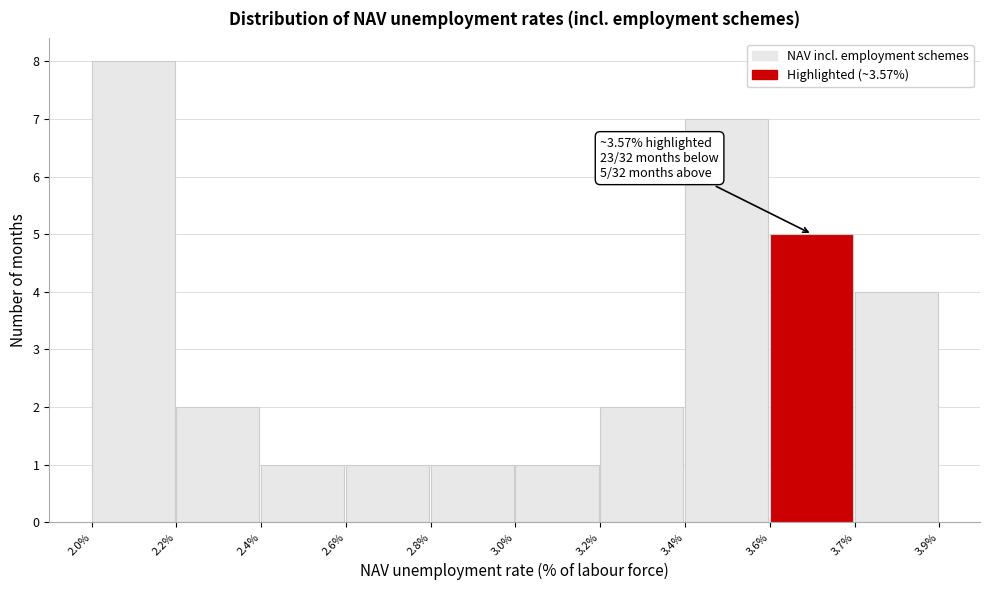

Reading right to left, extract all data points from this chart.

3.7%=4	3.6%=5	3.4%=7	3.2%=2	3.0%=1	2.8%=1	2.6%=1	2.4%=1	2.2%=2	2.0%=8